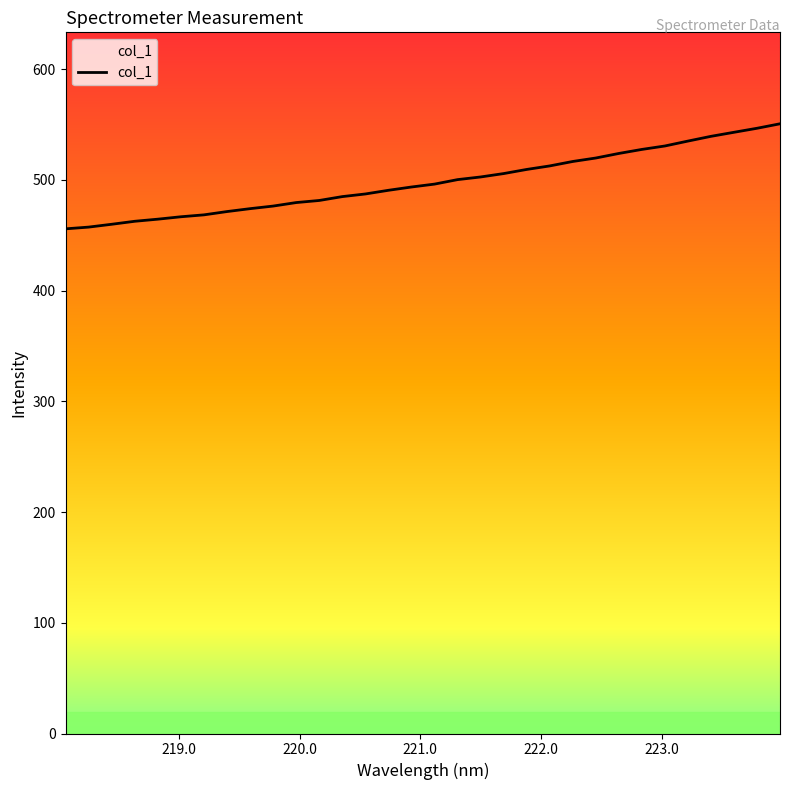

Does the chart have visible grid lines?

No